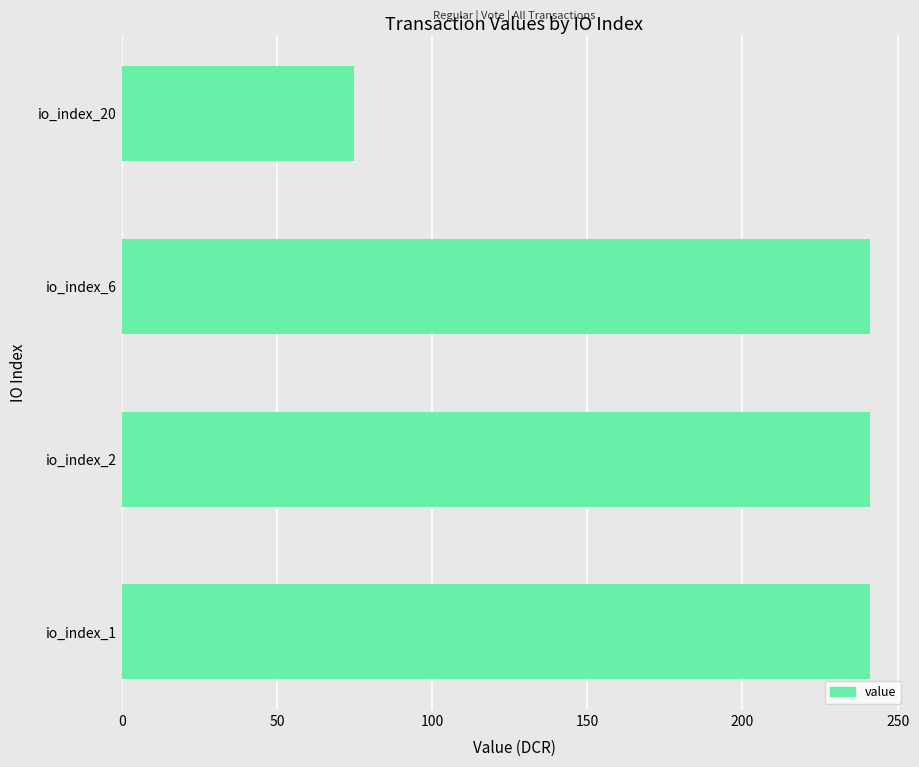

What is the greatest value displayed?

241.1